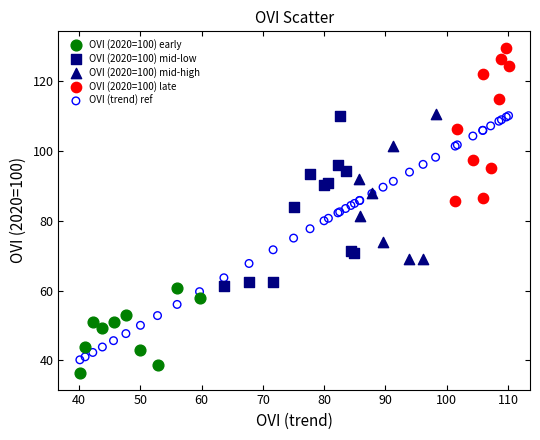

Which series has the widest spread of Y values?

OVI (trend) ref